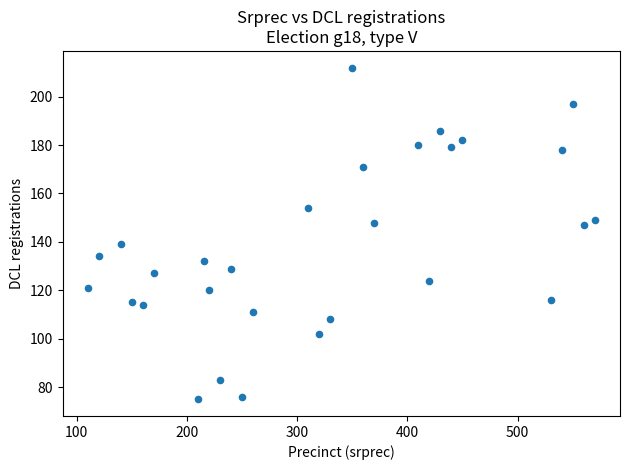

What is the range of X values (max minus min)?

460